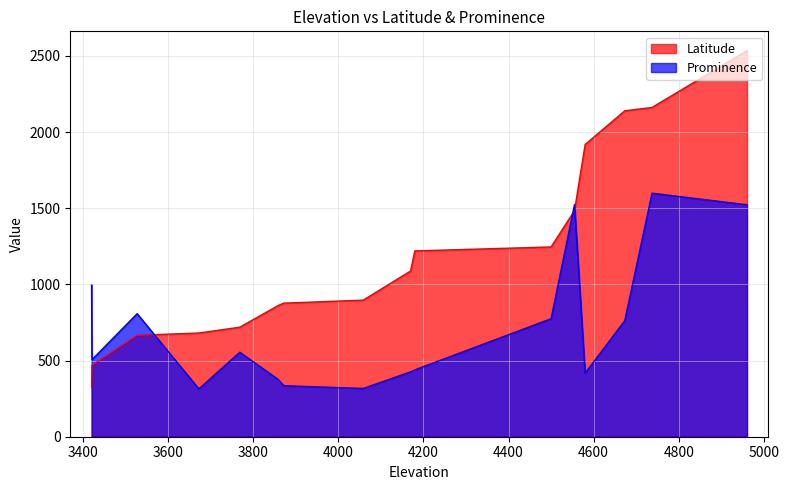

What is the average value of the Latitude series?

1205.8